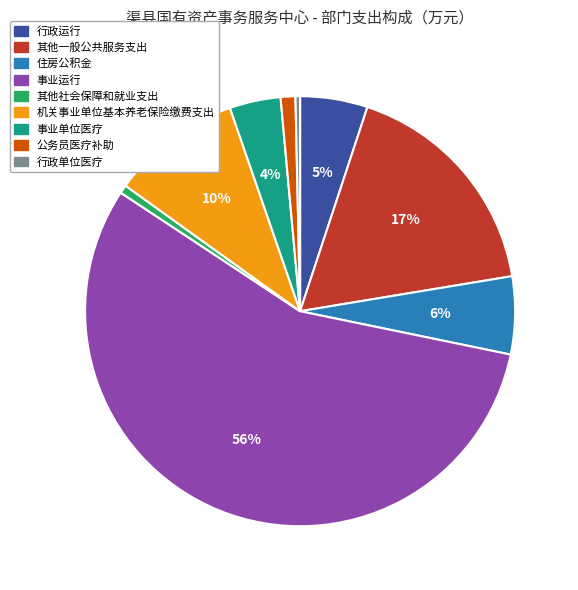

To the nearest percent, what is the combined percentage of 机关事业单位基本养老保险缴费支出 and 其他一般公共服务支出?

27%